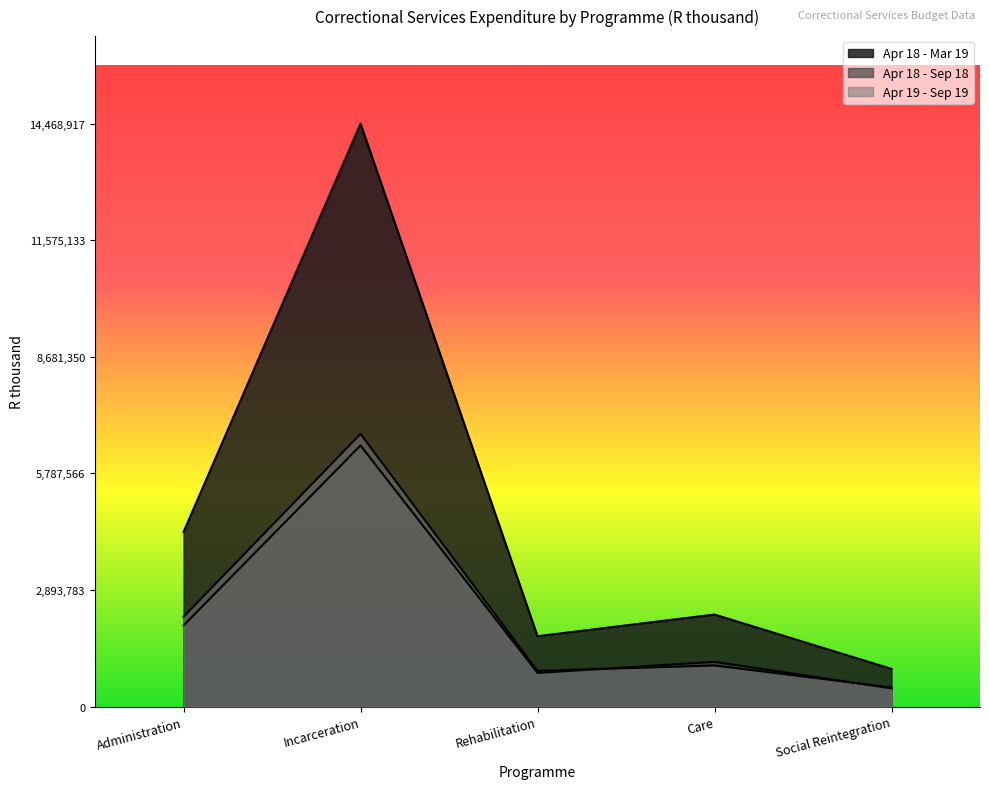

At which category does Apr 19 - Sep 19 reach its first local peak?

Incarceration